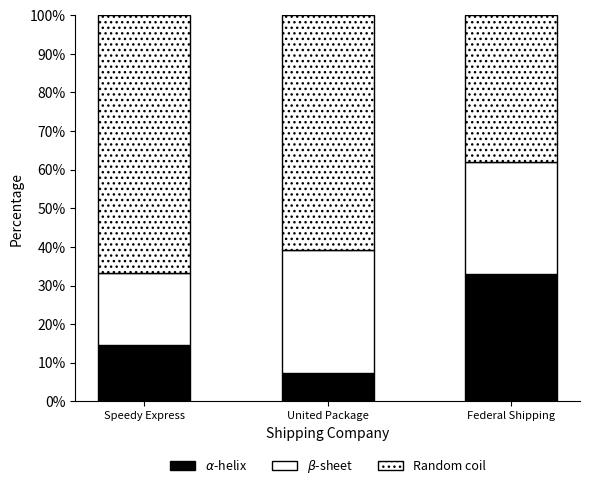

Are the bars grouped side by side (vs. stacked)?

No